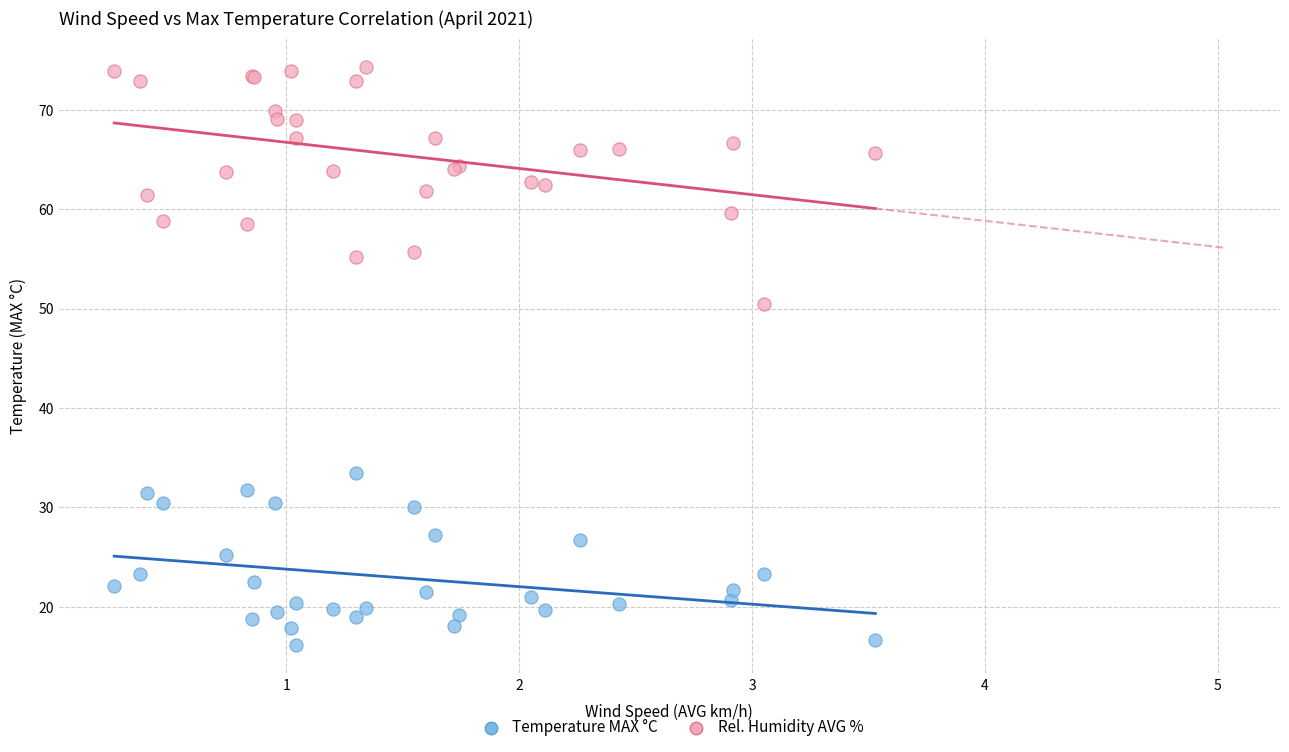

Across all series, what Y value is closest to 45?

50.5